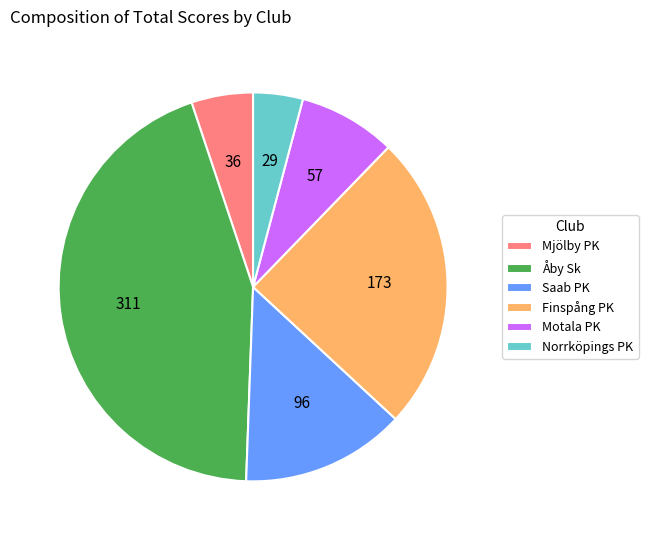

Is Åby Sk the majority of the pie?

No